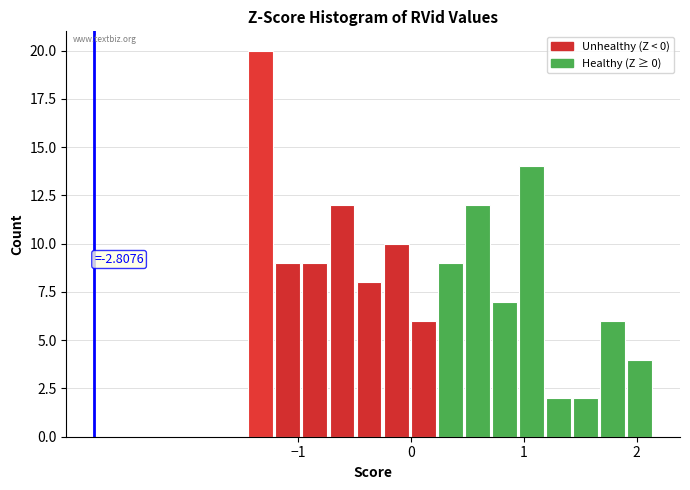

Around what value on the x-axis is the tallest bar? Give the approximate position of its centre, as read against the axis.

-1.3